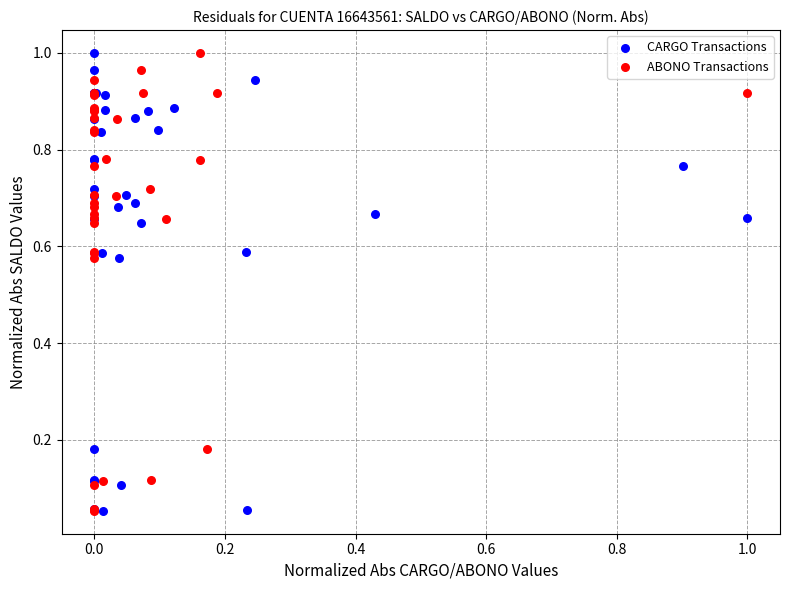

What are all the series names shown in the legend?

CARGO Transactions, ABONO Transactions